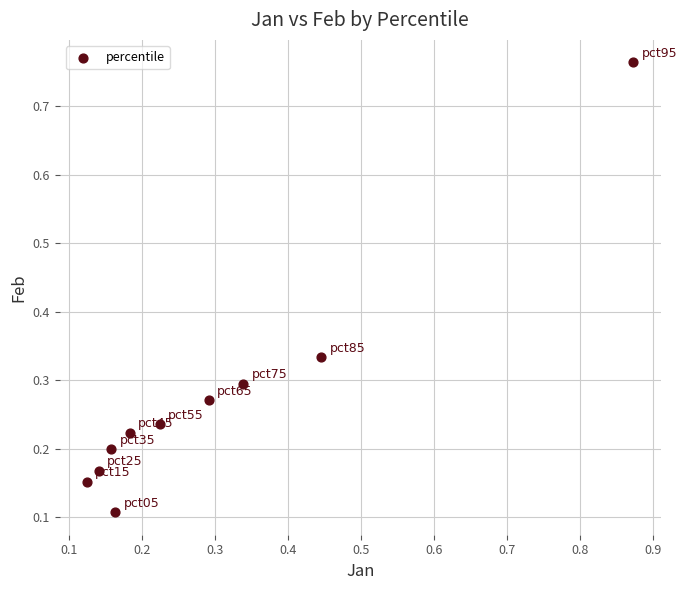

What is the range of X values (max minus min)?

0.7